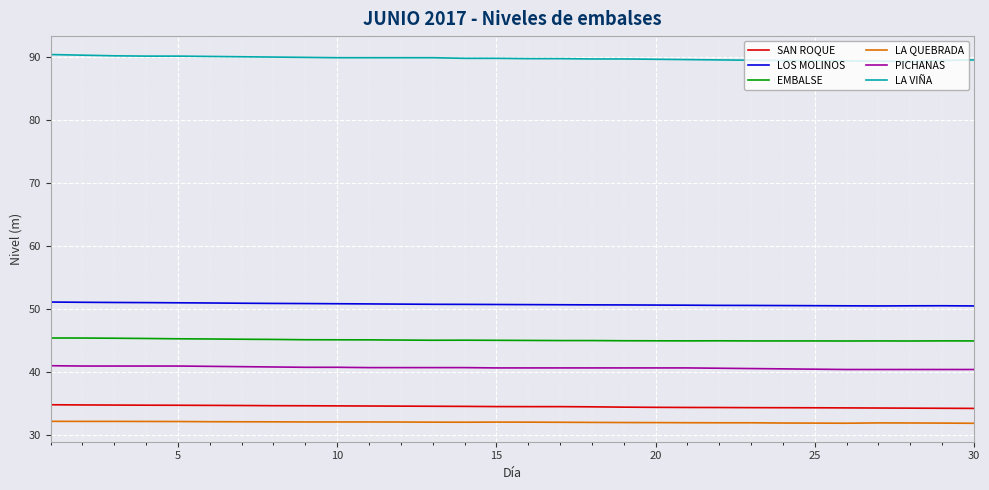

List the series in order of their peak value, highest first.

LA VIÑA, LOS MOLINOS, EMBALSE, PICHANAS, SAN ROQUE, LA QUEBRADA